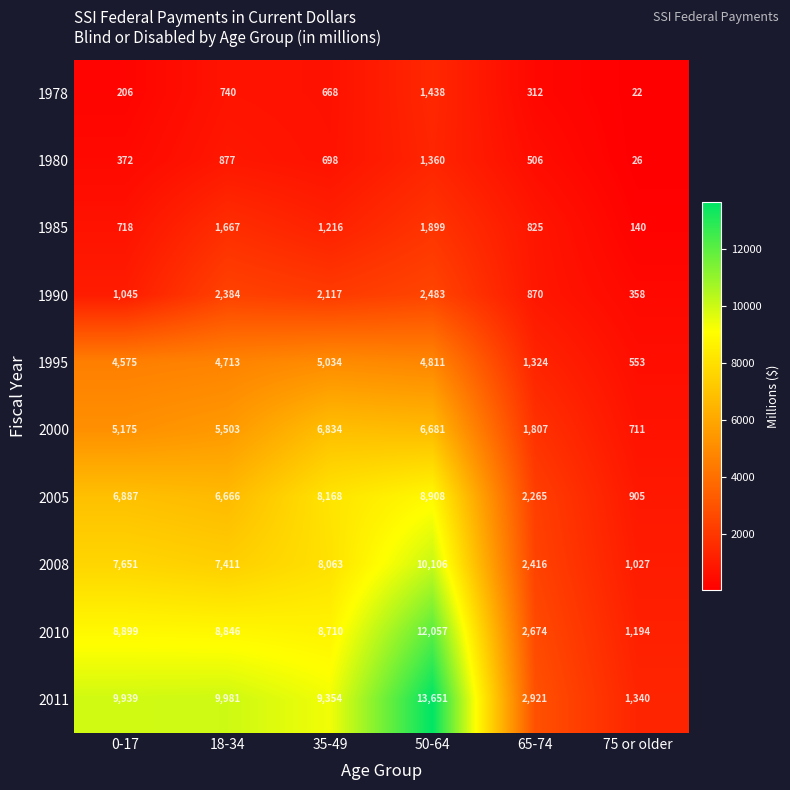

Where is 2005 nearest to the value 4906?

18-34